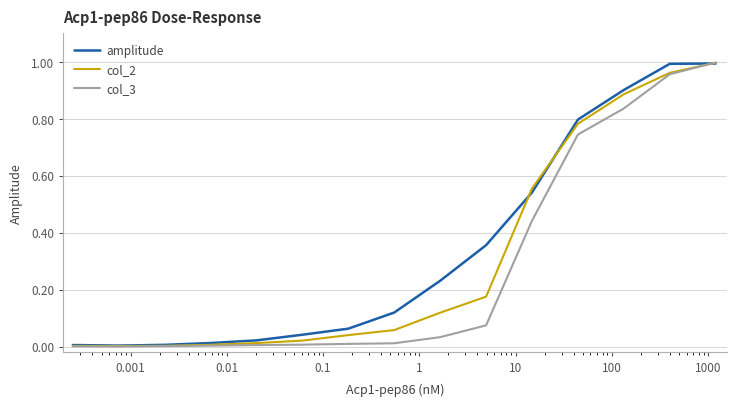

In col_2, how many points are lower than both neighbors (excluding endpoints)?

1